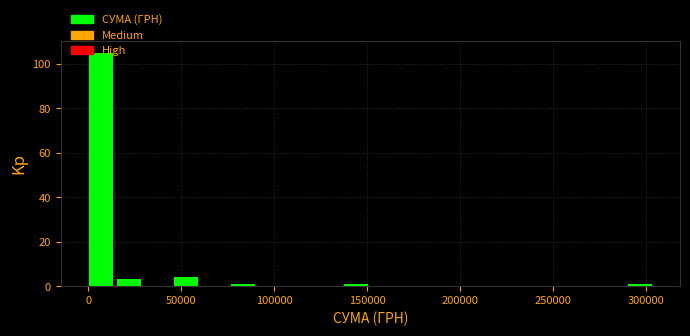

Read against the x-axis, roughly where is the centre of the tallest bar?

5000